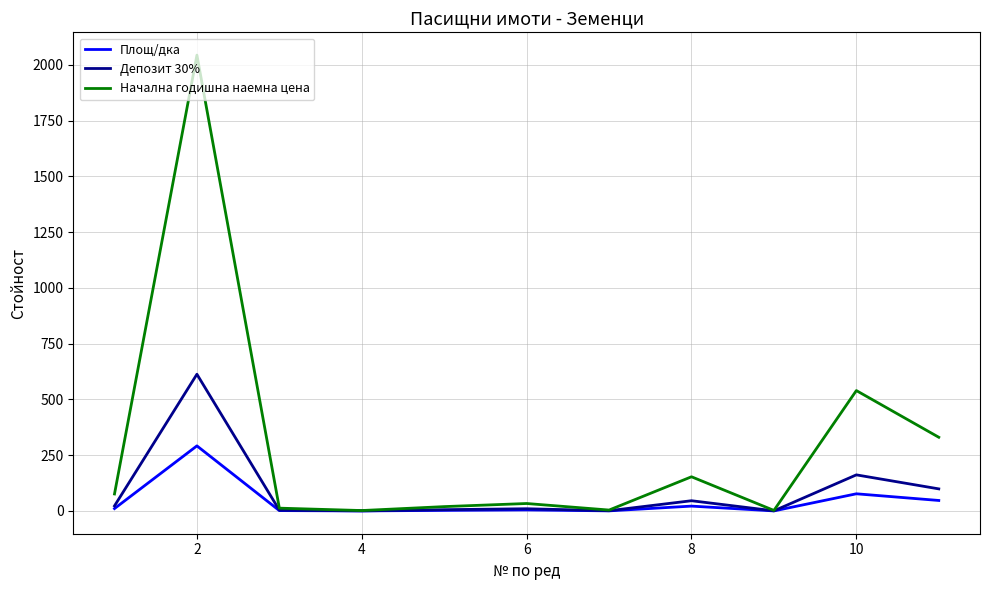

Which series has the widest spread of values?

Начална годишна наемна цена